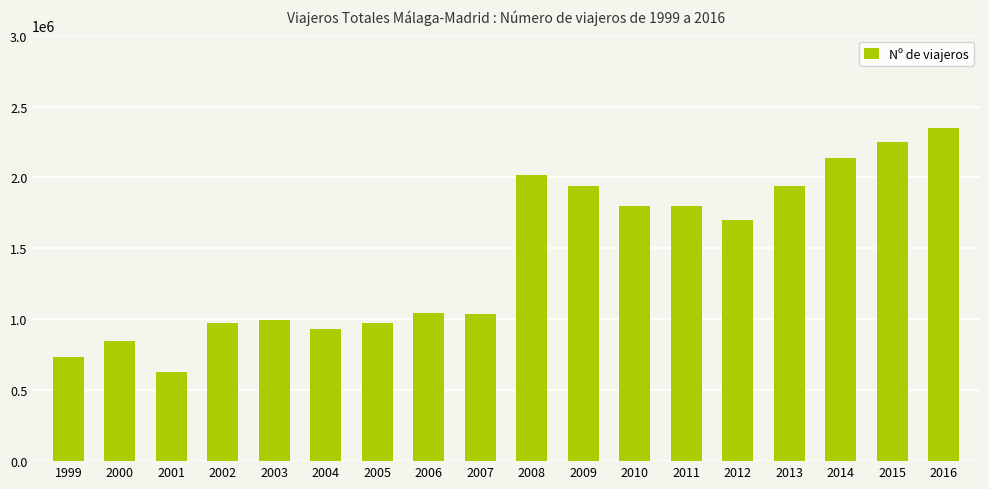

What is the value of the 8th bar from the left?

1041000